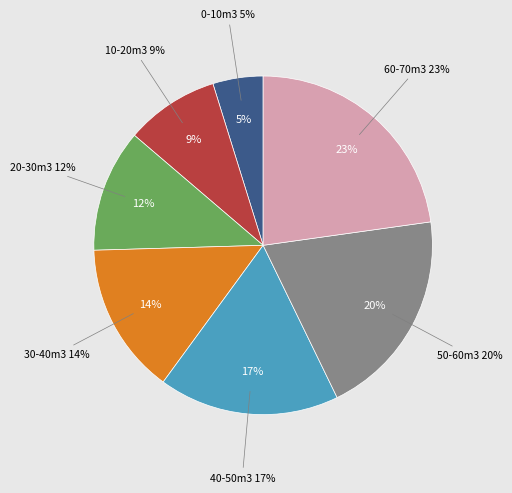

The 搬出材積(40m3以上50m3未満） slice represents 32% of the pie. True or false?

False